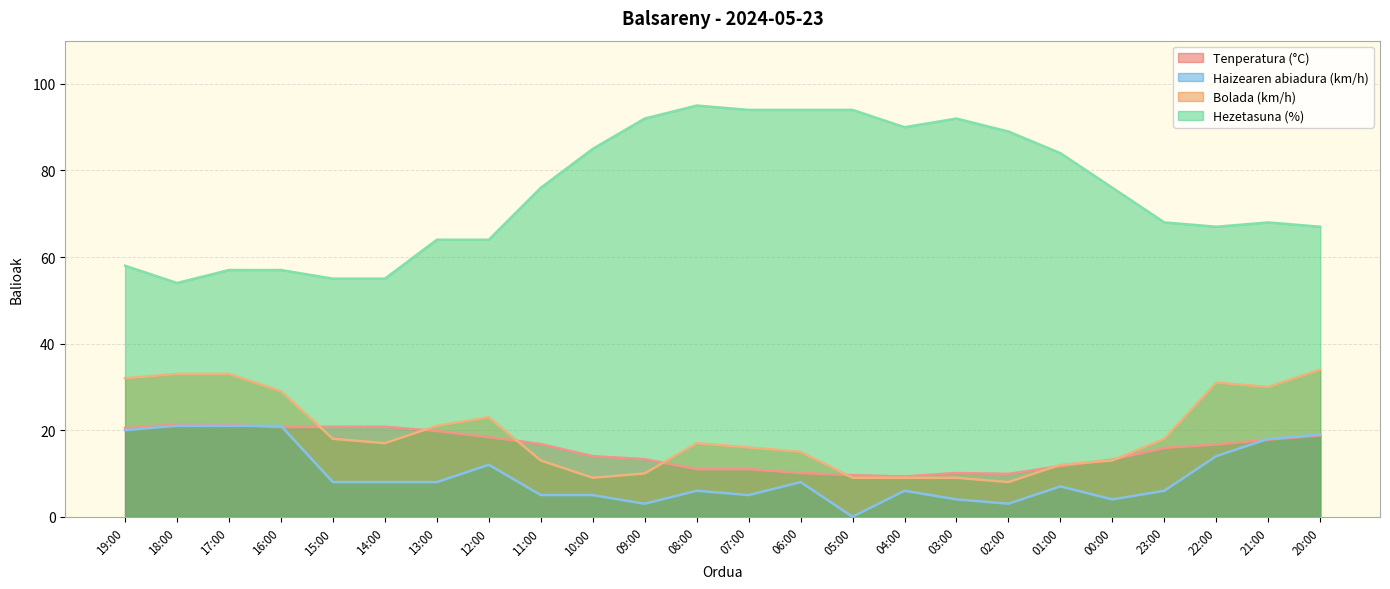

What position from the right is 09:00?

14